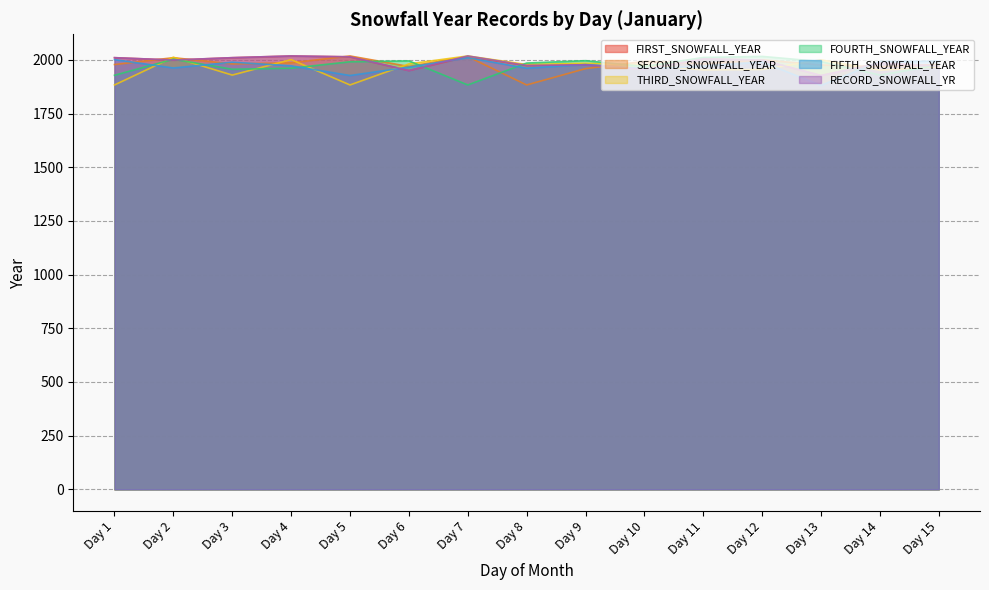

Which series ends up on top after the final intersection of FIFTH_SNOWFALL_YEAR and FOURTH_SNOWFALL_YEAR?

FIFTH_SNOWFALL_YEAR